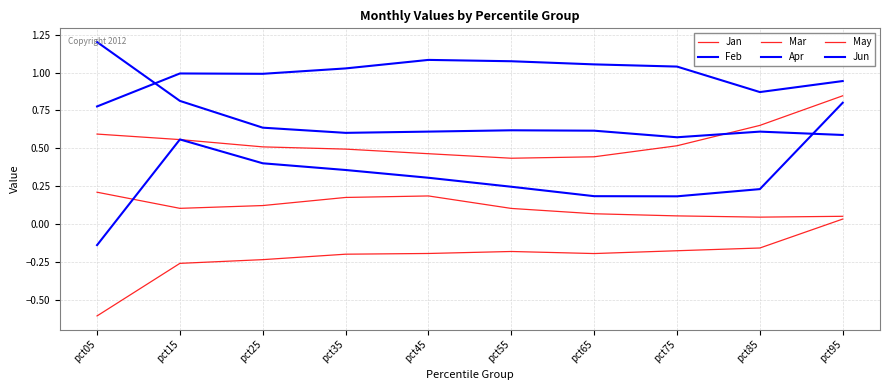

How many values in Feb are below zero?

1